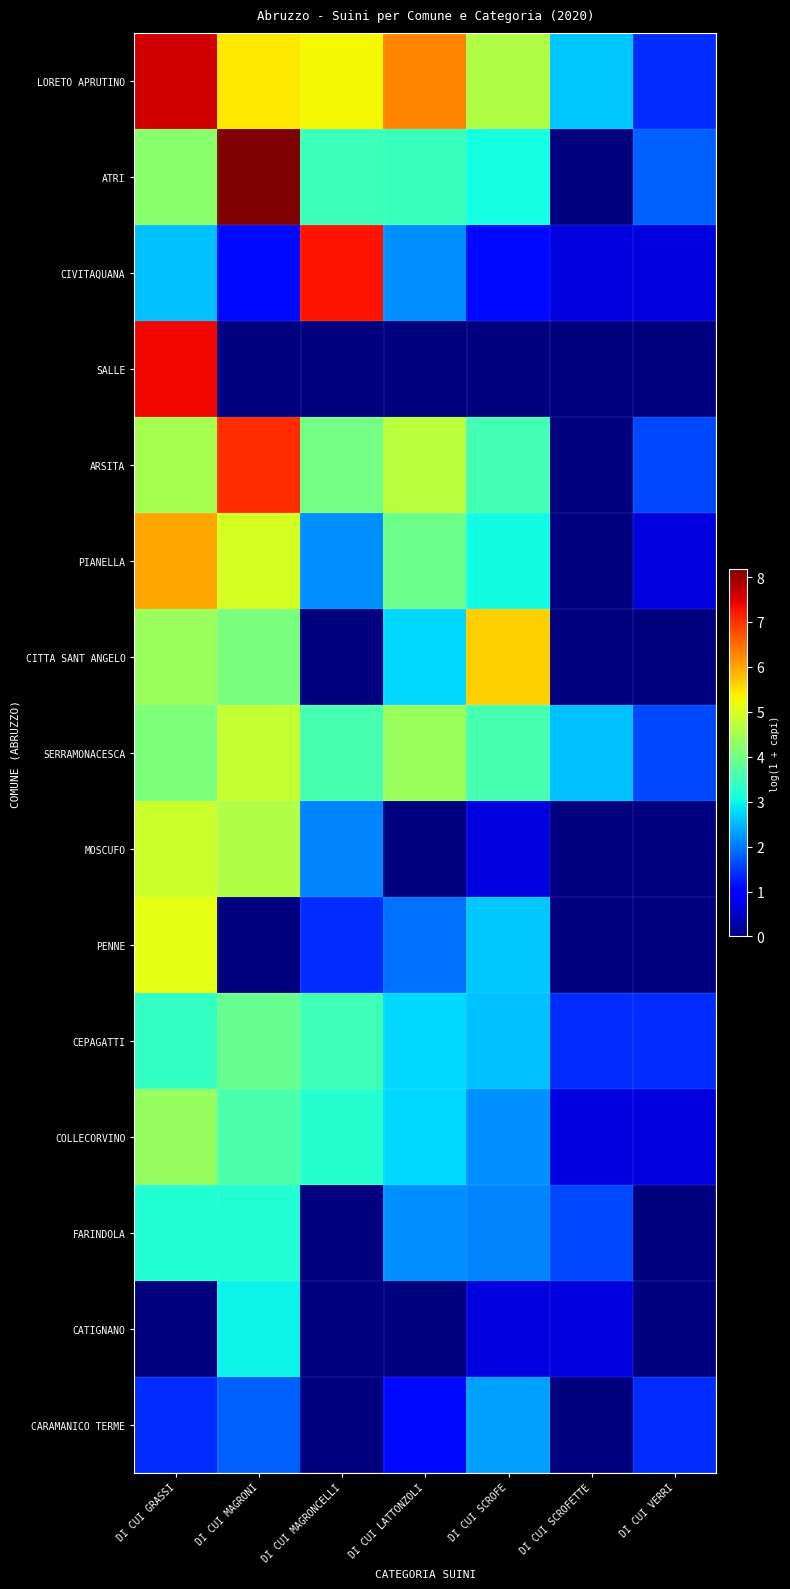

Rank the series by their maximum value, from highest to lowest.

ATRI, LORETO APRUTINO, SALLE, CIVITAQUANA, ARSITA, PIANELLA, CITTA SANT ANGELO, PENNE, MOSCUFO, SERRAMONACESCA, COLLECORVINO, CEPAGATTI, FARINDOLA, CATIGNANO, CARAMANICO TERME